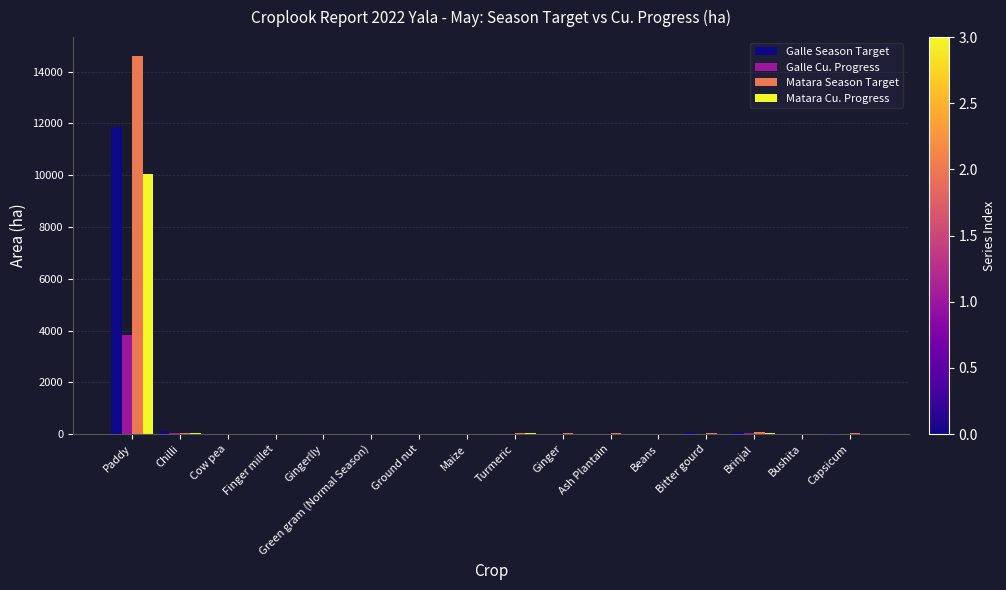

What is the sum of all Matara Cu. Progress values?

10151.2